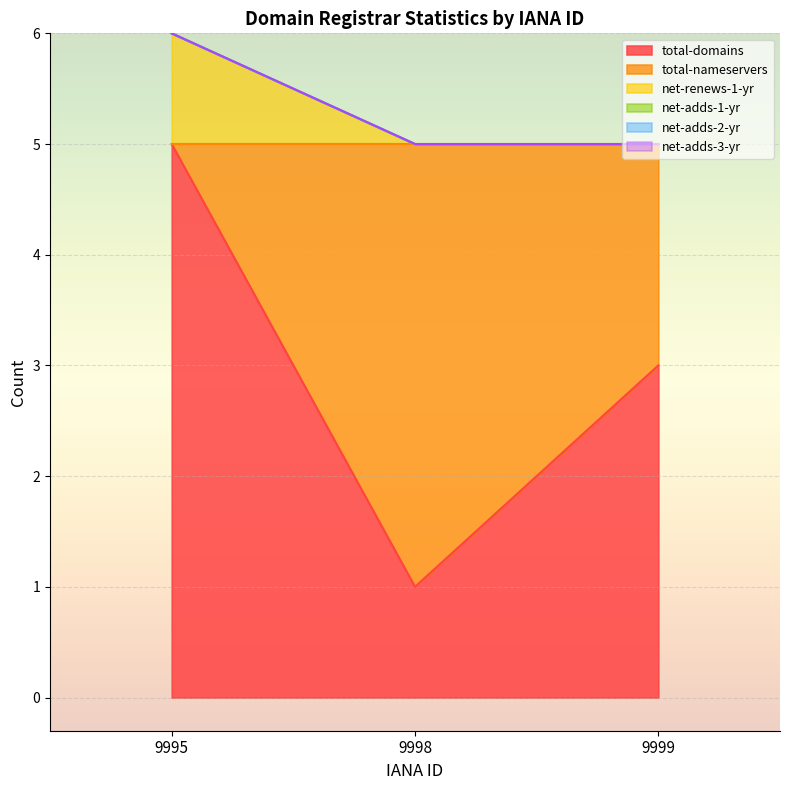

What is the sum of the total-nameservers values at 9998 and 9999?

6